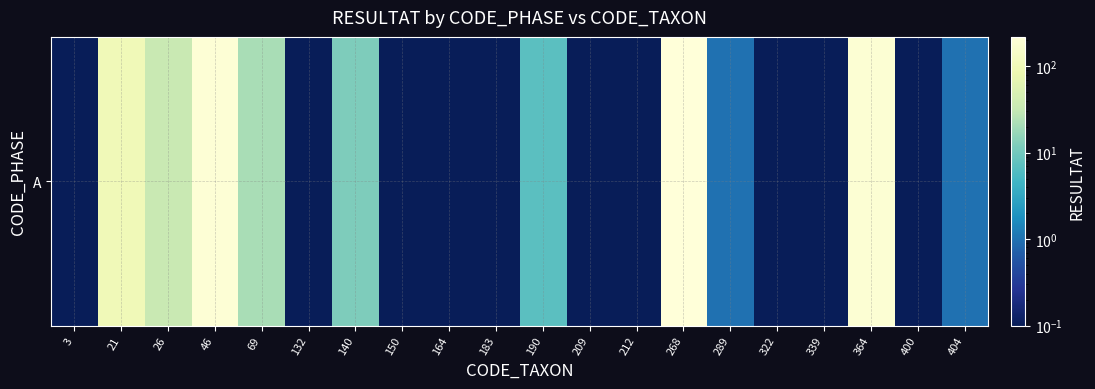

What is the average value?

39.0